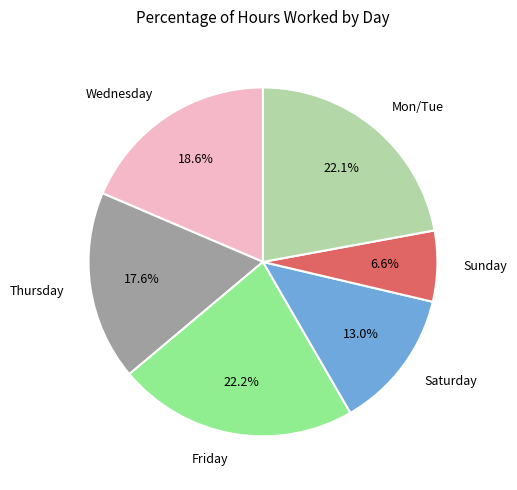

Approximately how many times larger is the value at Thursday compared to Friday?

0.8